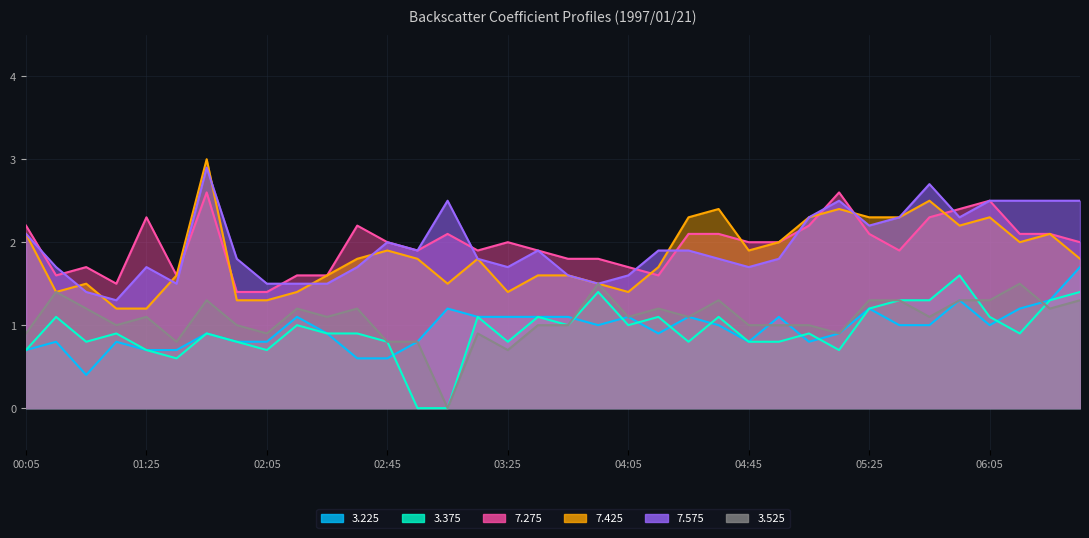

What is the total value across all series at 1997/01/21 02:15?

7.8